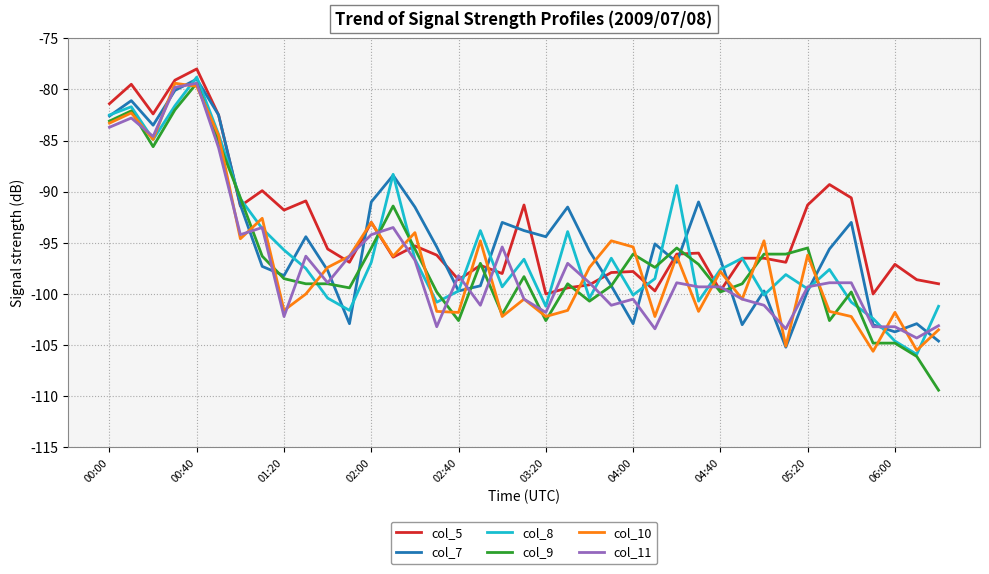

What is the maximum value shown in the chart?

-78.0